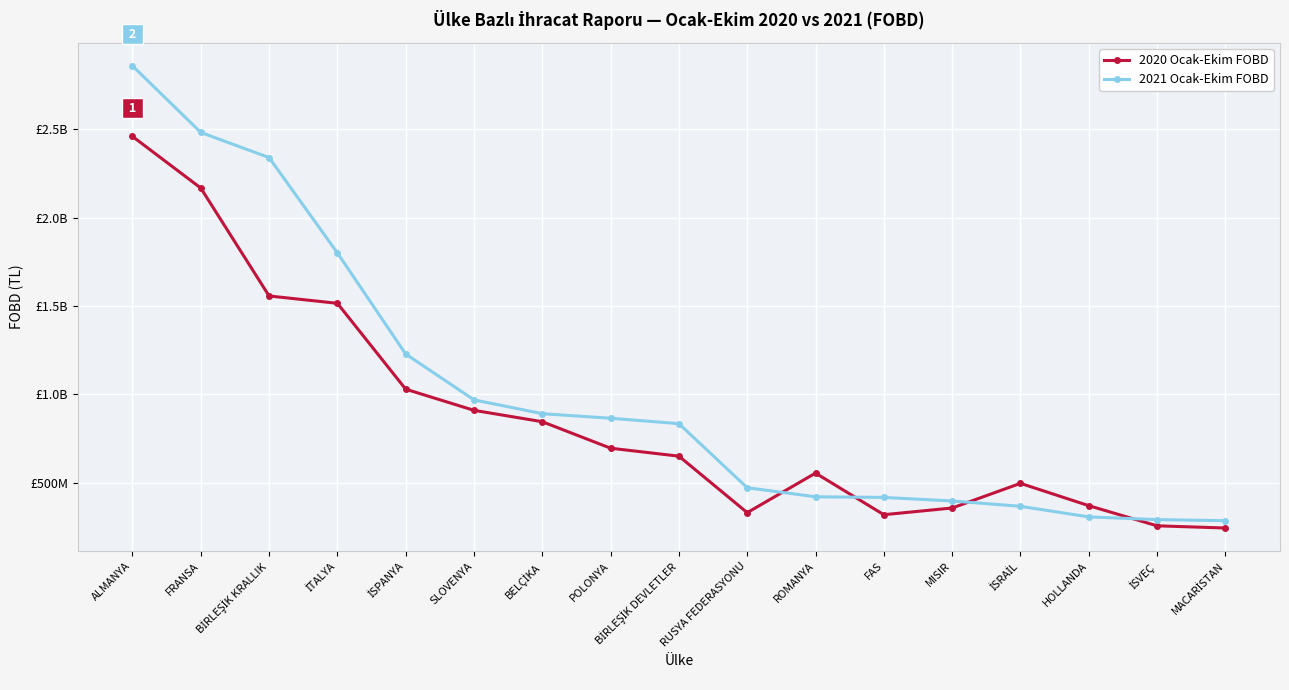

At FRANSA, list the series in order from smallest to largest.

2020 Ocak-Ekim FOBD, 2021 Ocak-Ekim FOBD